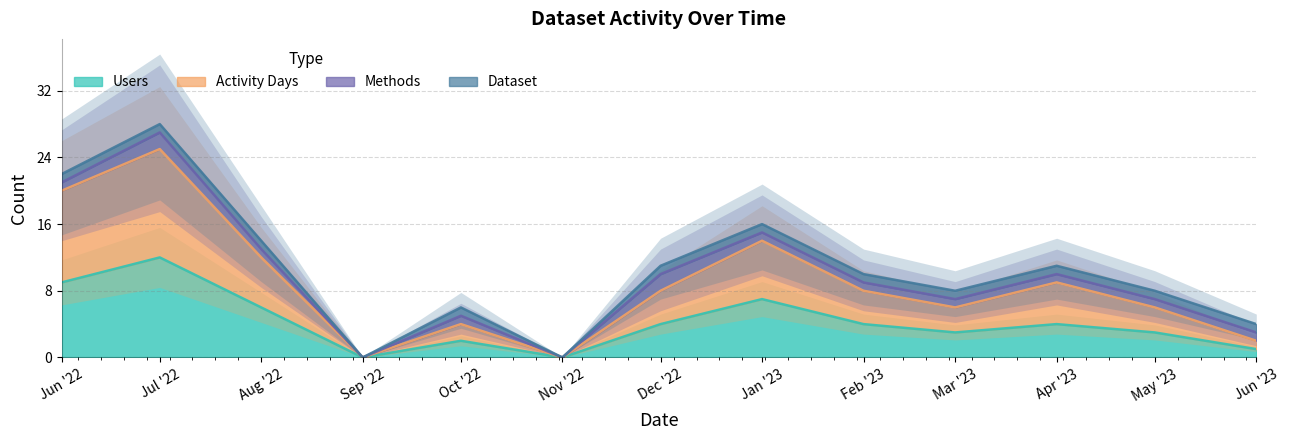

At which label does Users reach its peak?

Jul '22